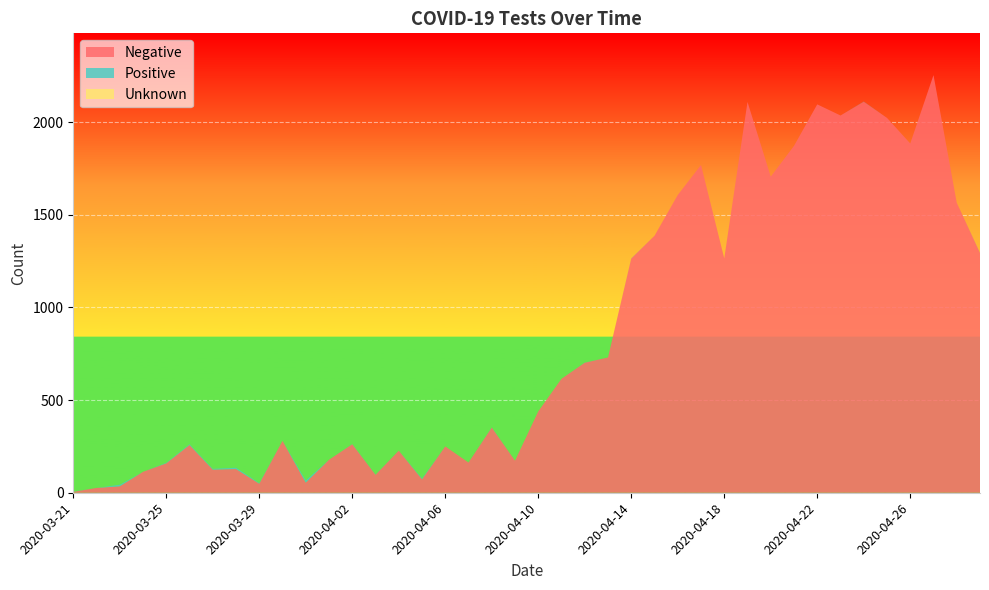

Reading left to right, what are all the values shown in this chart?

Negative: 5	26	35	113	159	258	125	128	49	280	55	178	262	97	227	73	250	163	352	173	439	615	702	730	1264	1387	1607	1769	1265	2109	1706	1872	2096	2036	2110	2023	1885	2254	1565	1294
Positive: 1	0	8	0	3	4	4	7	3	0	11	0	1	1	0	4	0	0	1	0	0	0	1	0	1	0	0	0	0	0	0	0	0	0	1	0	0	0	0	1
Unknown: 0	0	0	0	0	0	0	0	0	0	0	0	0	0	0	0	0	0	0	0	0	0	0	0	0	0	0	0	0	0	0	0	0	0	0	0	0	0	0	0